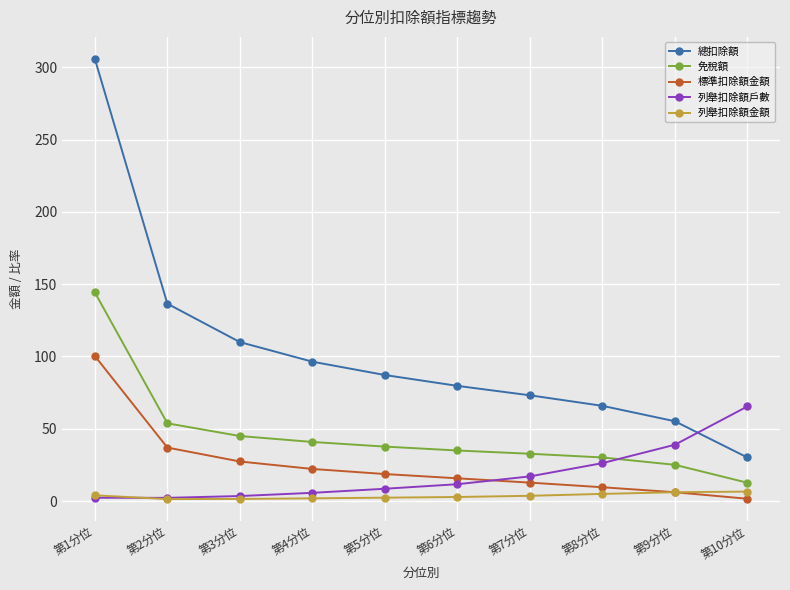

What are all the series names shown in the legend?

總扣除額, 免稅額, 標準扣除額金額, 列舉扣除額戶數, 列舉扣除額金額